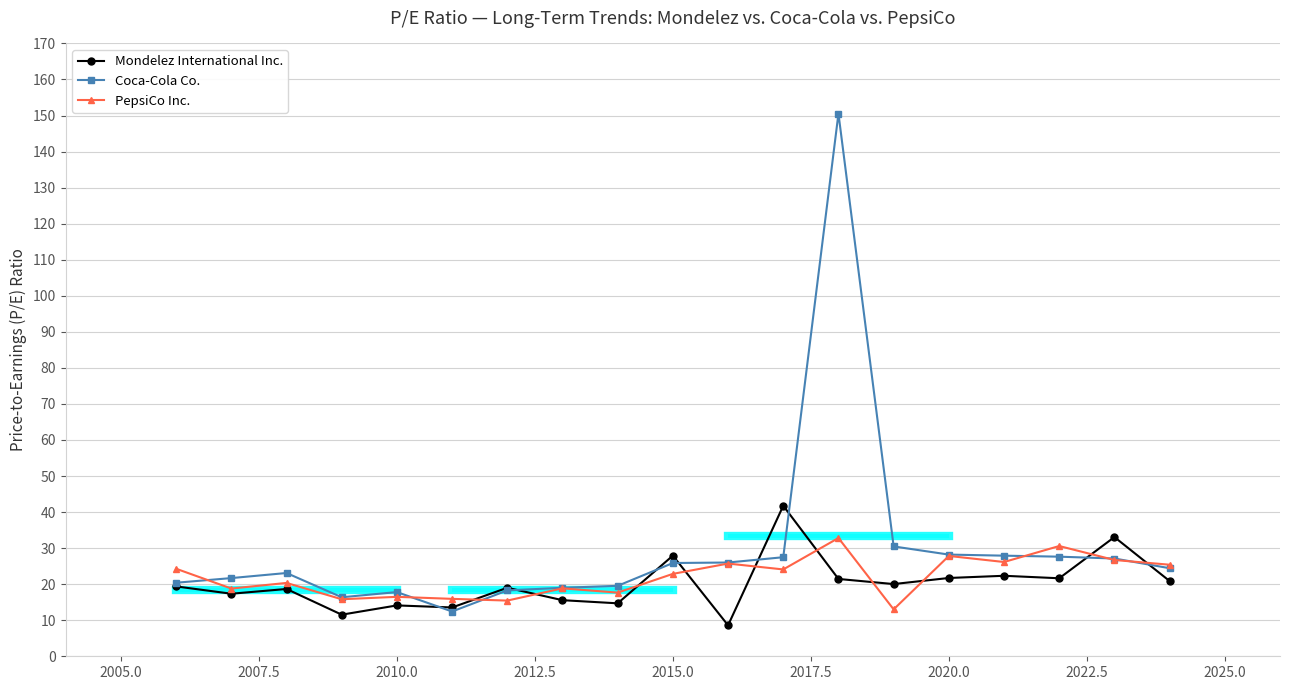

Which series has the widest spread of values?

Coca-Cola Co.